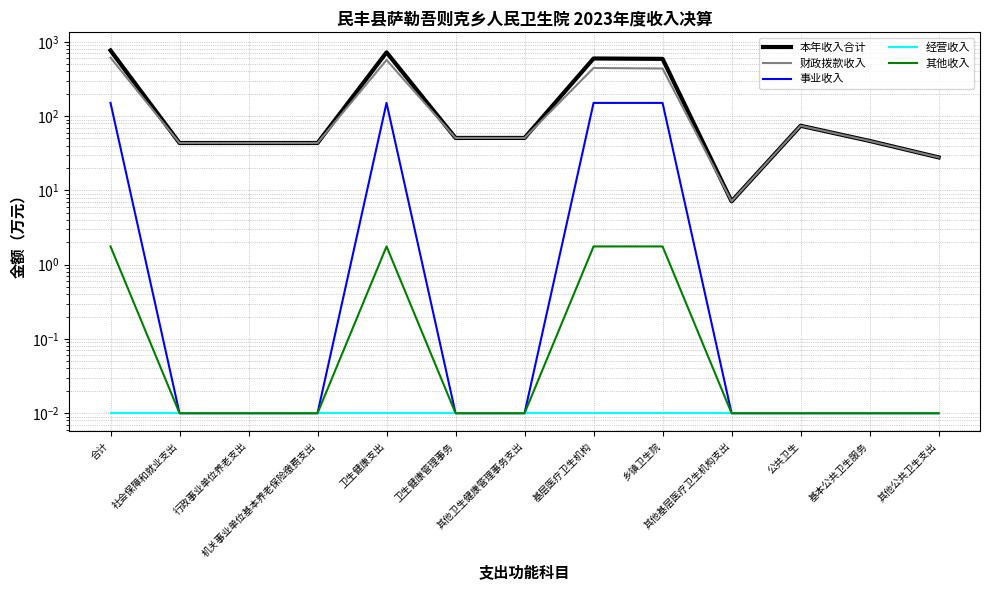

Reading right to left, list all the values displayed in this chart.

本年收入合计: 27.8	46.4	74.2	7.1	590.4	597.5	50.9	50.9	722.6	43.5	43.5	43.5	766.1
财政拨款收入: 27.8	46.4	74.2	7.1	437.9	445.0	50.9	50.9	570.0	43.5	43.5	43.5	613.5
事业收入: 0.0	0.0	0.0	0.0	150.8	150.8	0.0	0.0	150.8	0.0	0.0	0.0	150.8
经营收入: 0.0	0.0	0.0	0.0	0.0	0.0	0.0	0.0	0.0	0.0	0.0	0.0	0.0
其他收入: 0.0	0.0	0.0	0.0	1.8	1.8	0.0	0.0	1.8	0.0	0.0	0.0	1.8